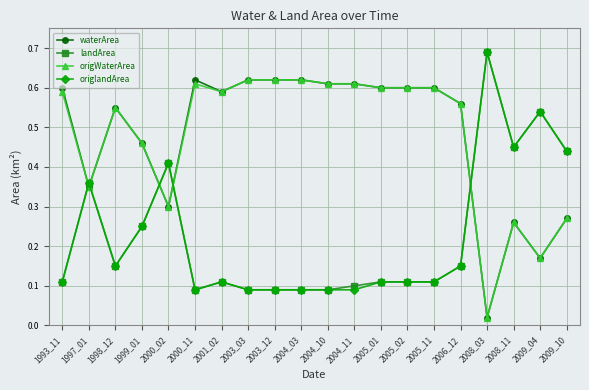

True or false: origlandArea has a value of 0.1 at 2005_02.

True